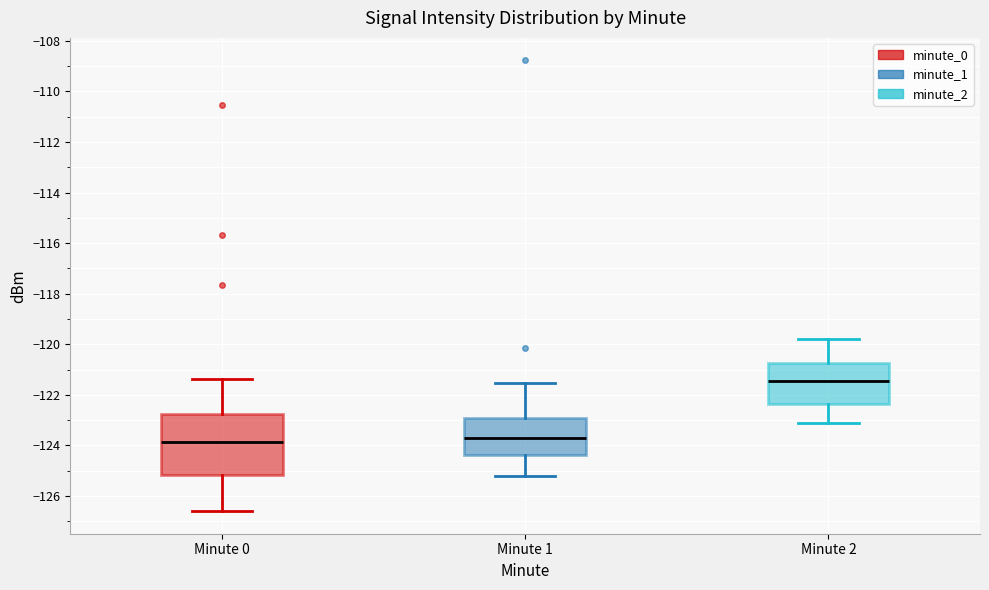

Where is the upper edge of the box for Minute 0 on the y-axis? The values are not printed on the chart, so give them approximately, as read against the axis.

-122.8